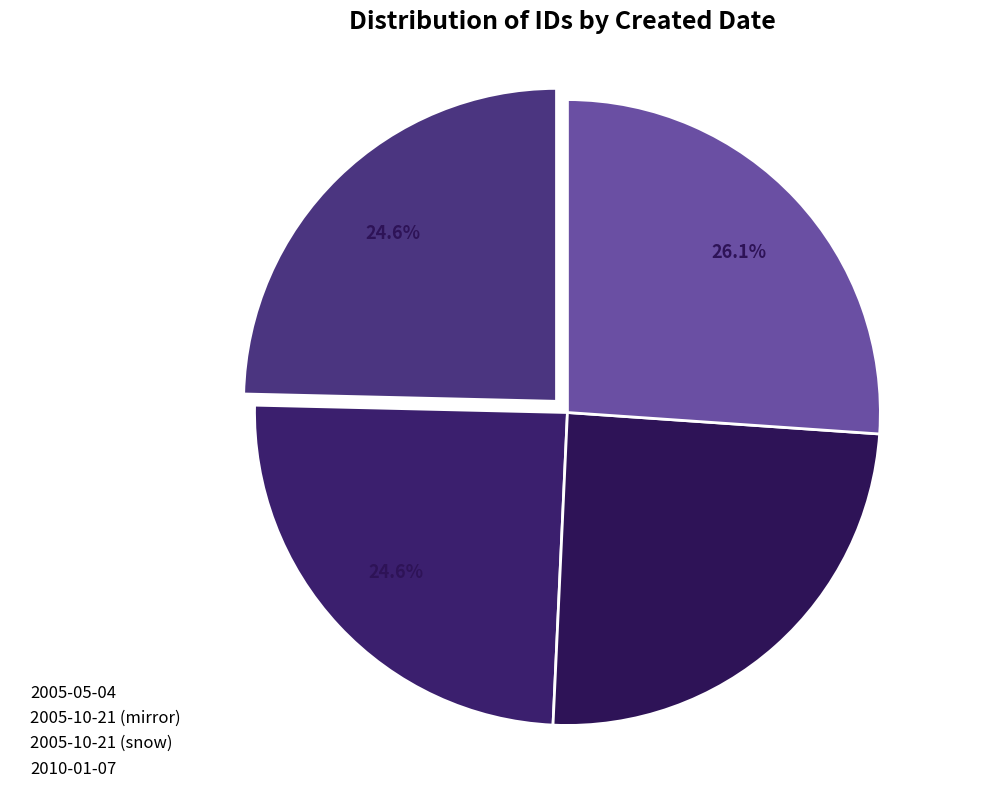

What is the ratio of the value at 2005-10-21 (mirror) to the value at 2005-05-04?

1.0